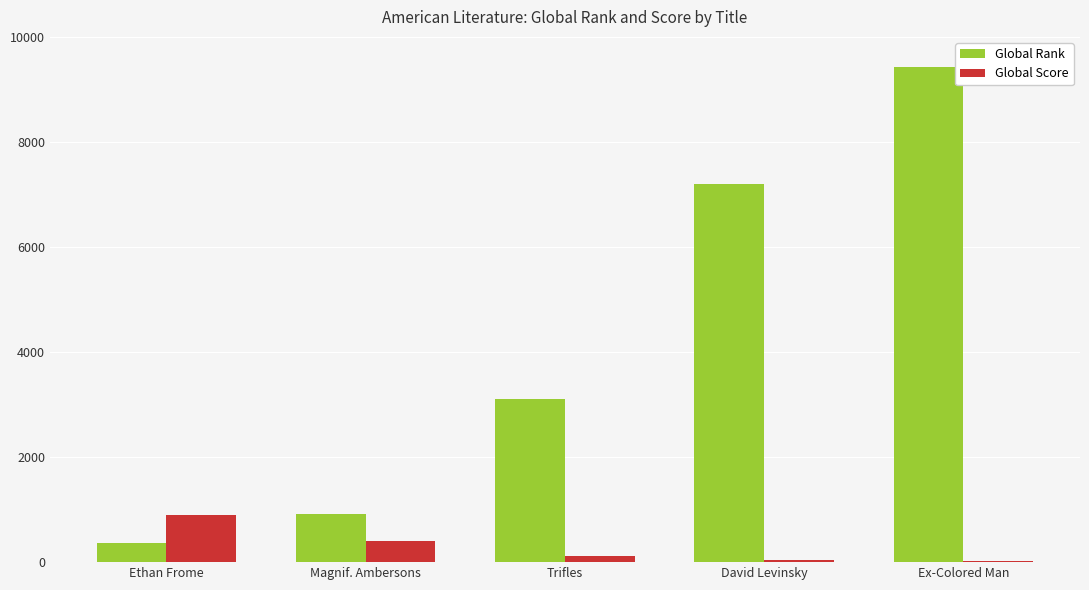

What is the sum of all Global Rank values?

21018